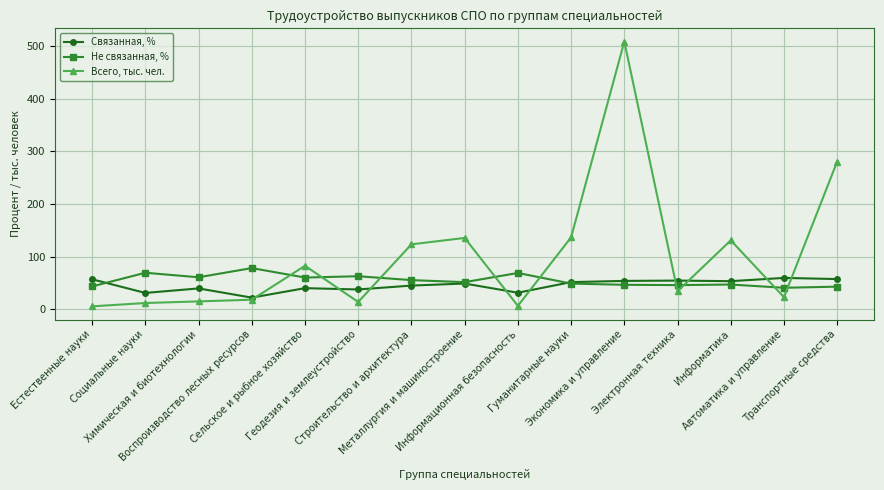

Read the Связанная, % value at Гуманитарные науки.

51.4